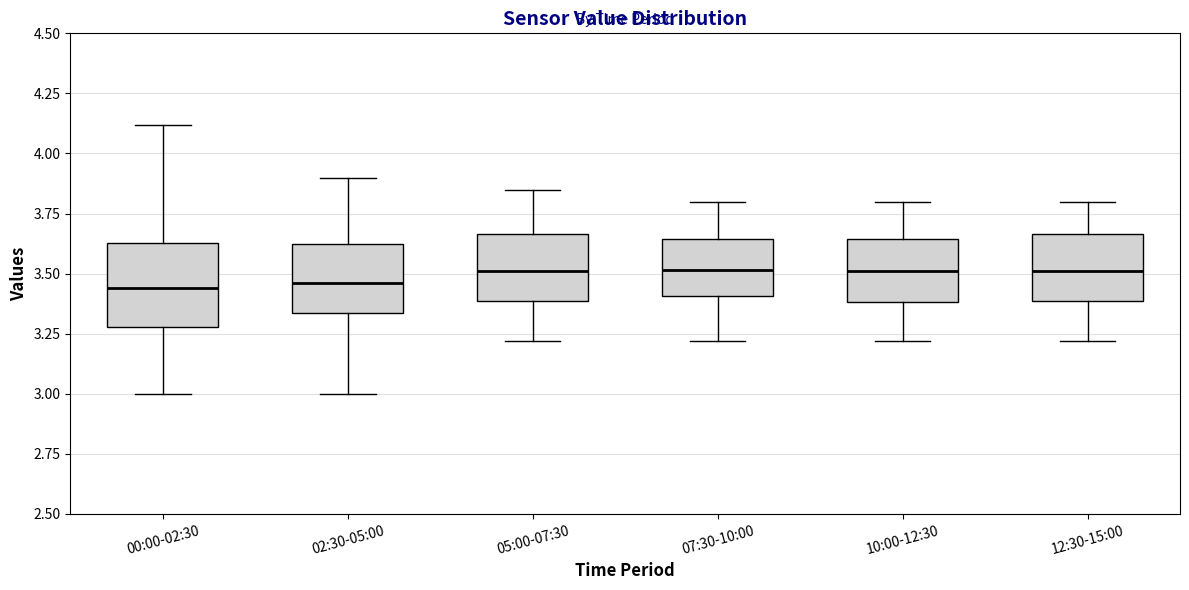

Comparing the boxes themselves (not the whiskers), which one is the tallest?

00:00-02:30